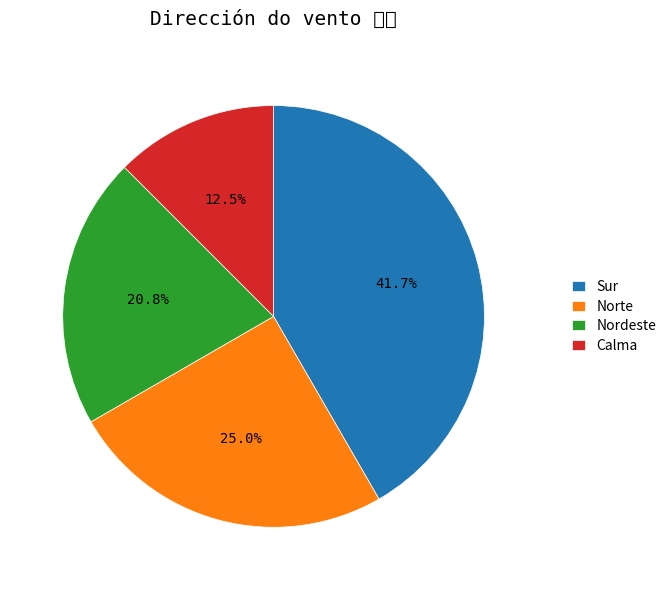

To the nearest percent, what is the difference between the Calma and Nordeste slice percentages?

8%